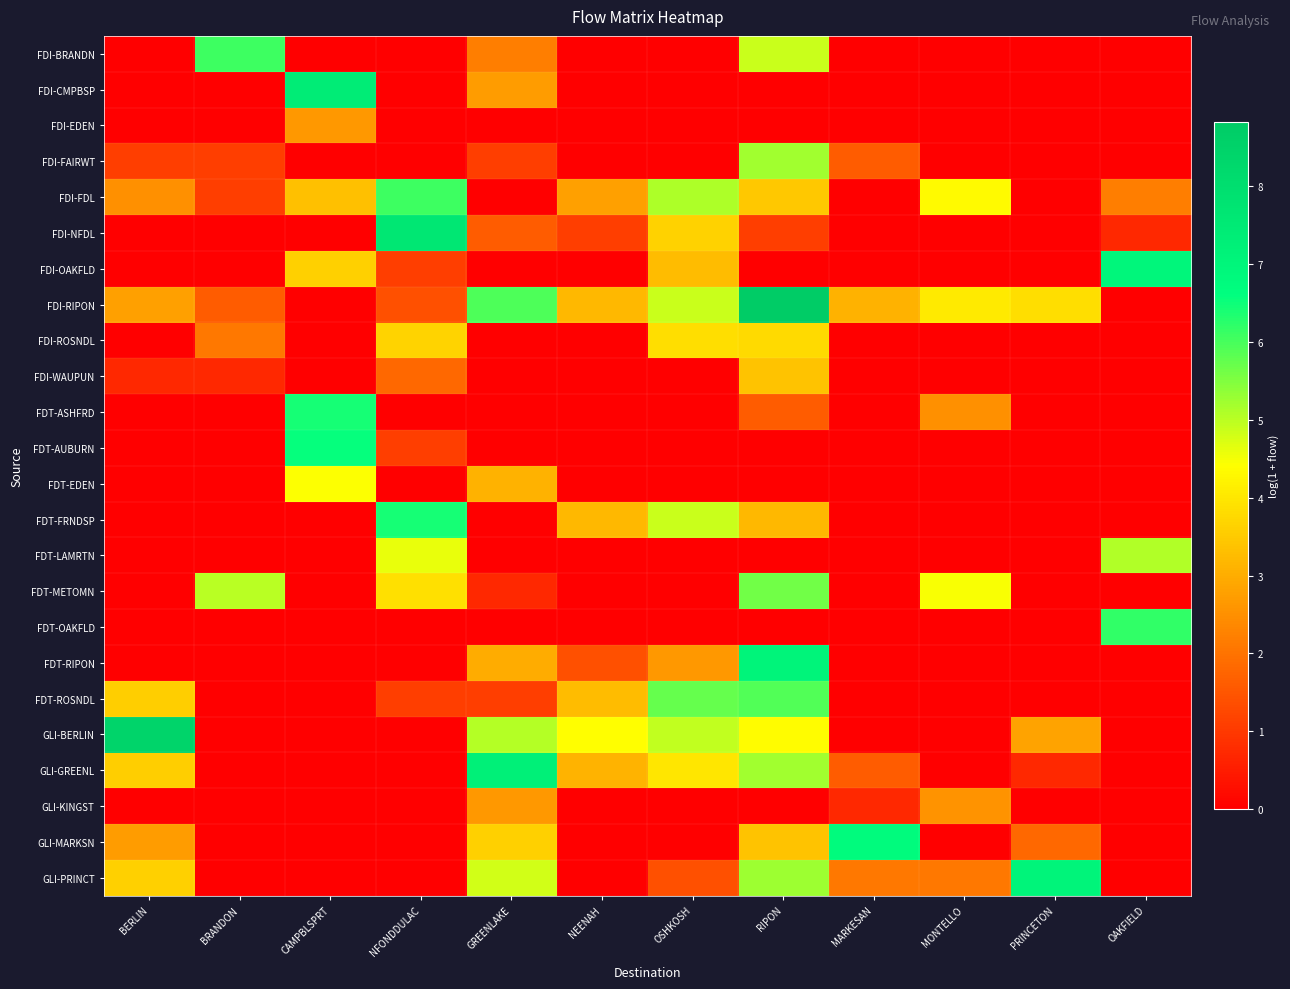

What is the total value across all series at MARKESAN?

15.8